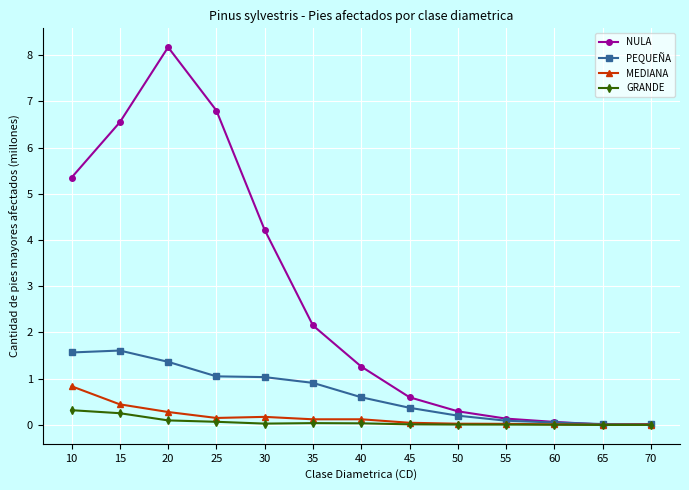

What is the spread (max minus min) of values at 35?

2.1